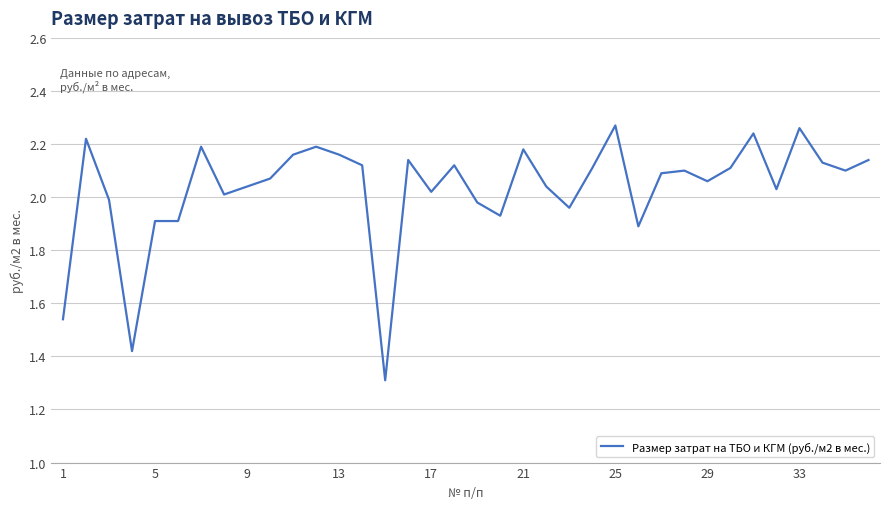

What is the sum of all values?

73.1